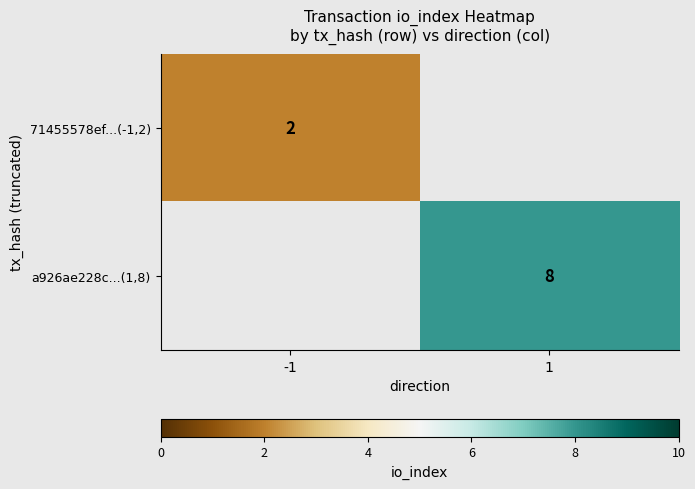

How many series are shown in this chart?

2